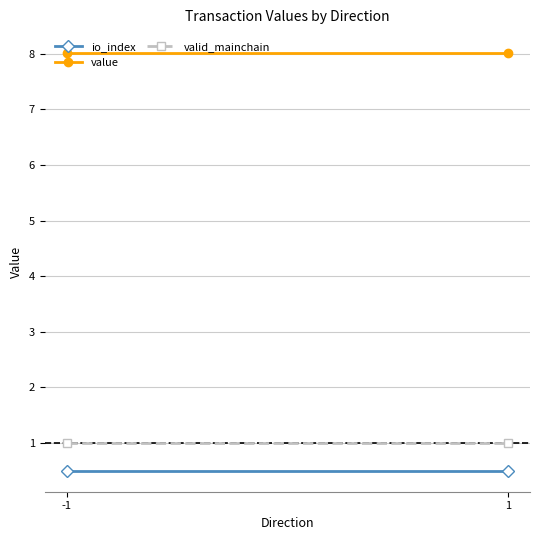

Which series has the largest total across all categories?

value